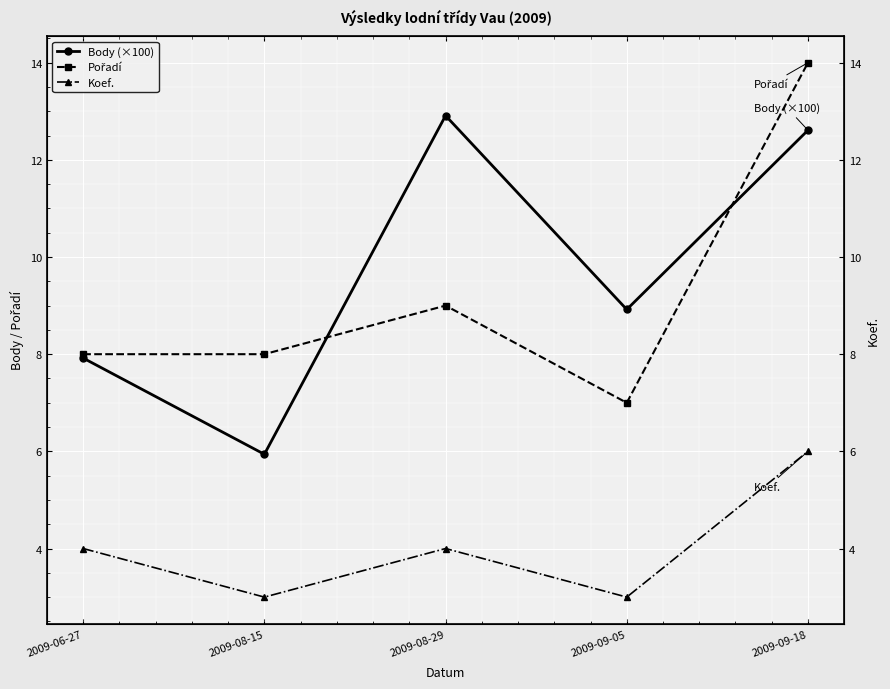

True or false: Koef. has a value of 1.2 at 2009-09-05.

False